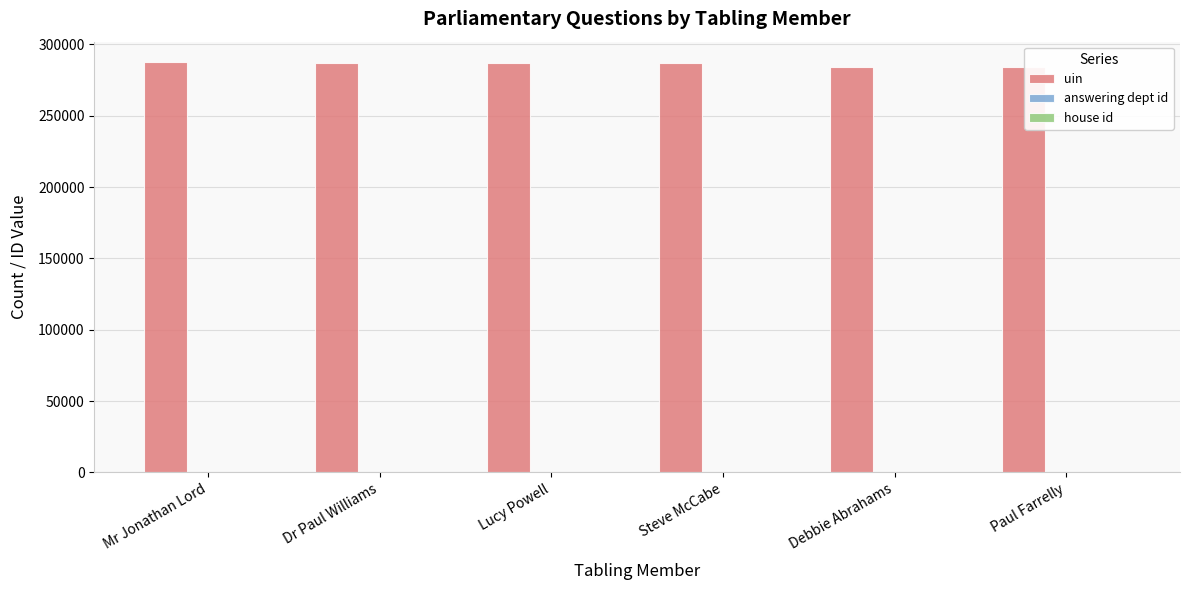

Which series has the largest total across all categories?

uin